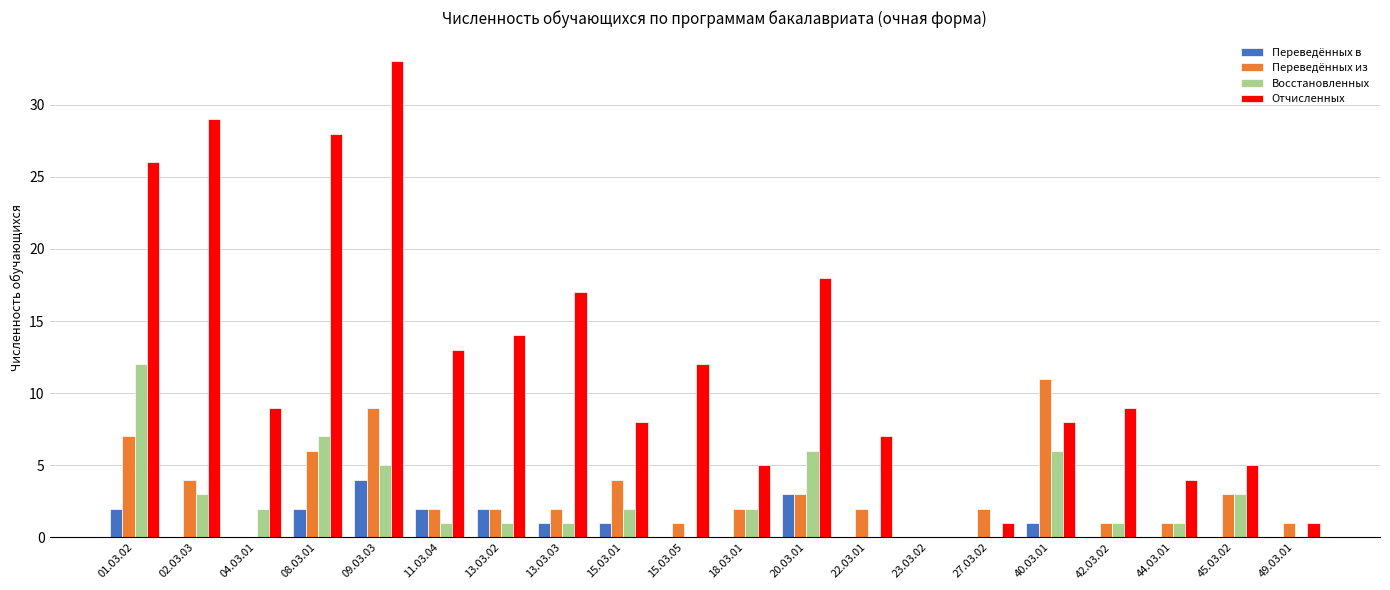

What is the spread (max minus min) of values at 11.03.04?

12